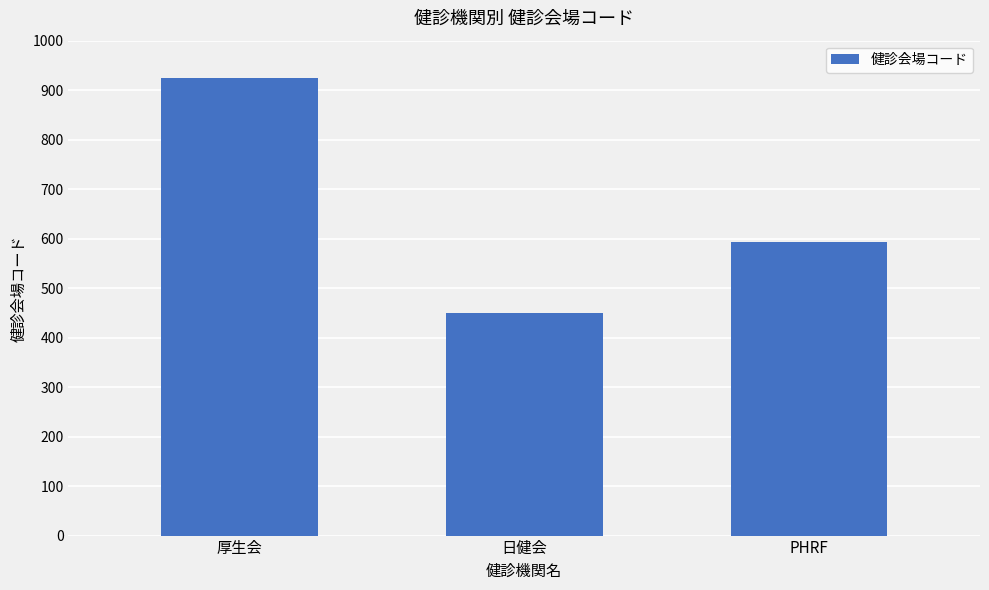

Reading left to right, transcribe all the data shown in this chart.

925	449	593